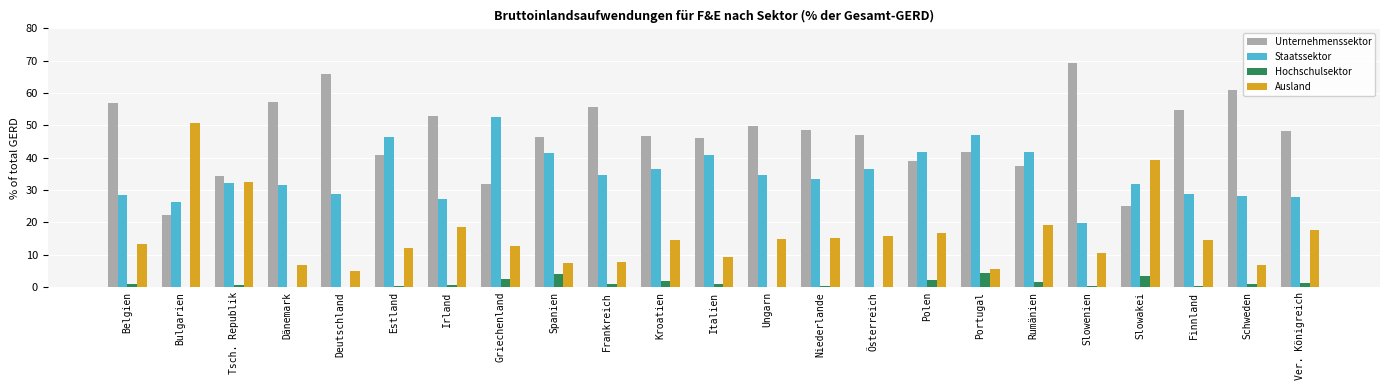

What is the spread (max minus min) of values at Griechenland?

50.2